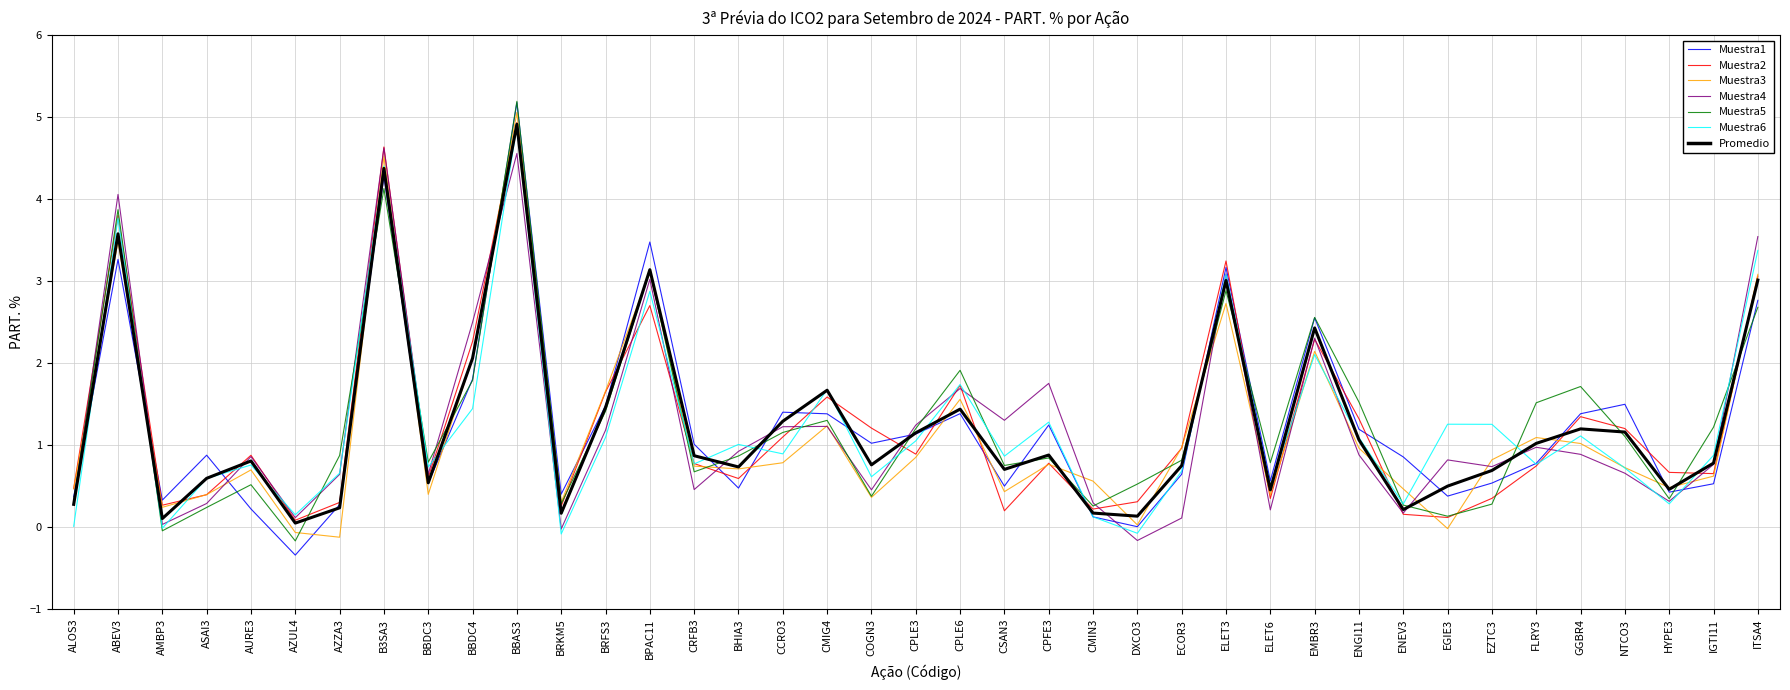

True or false: Muestra3 has a value of 1.1 at BBDC4.

False